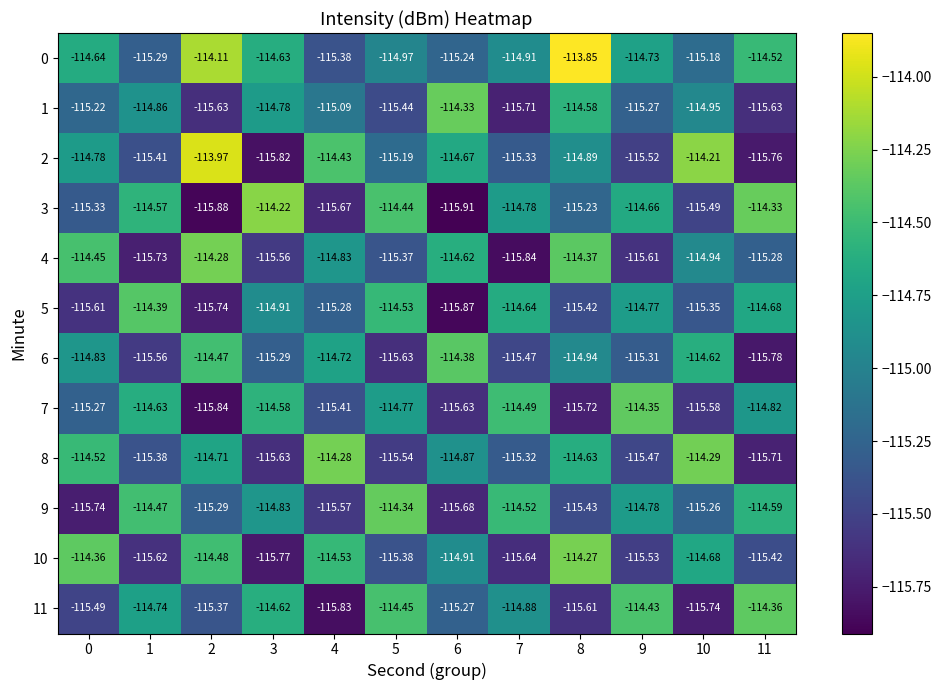

Is the value of 11 at 5 greater than the value of 7 at 0?

Yes